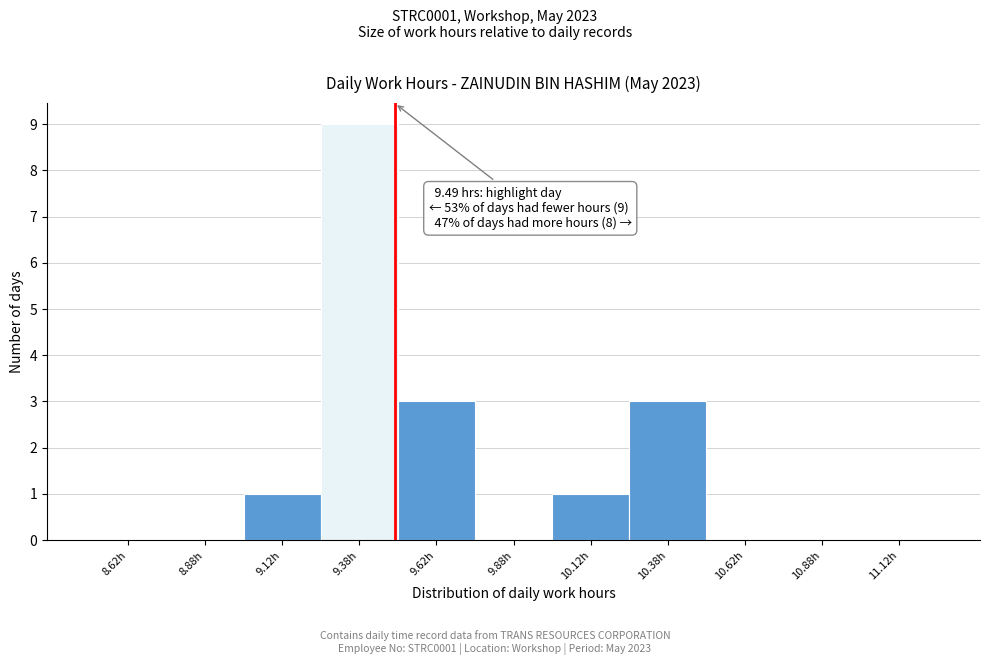

Over which range of the x-axis is the bar tallest?

9.25 to 9.50